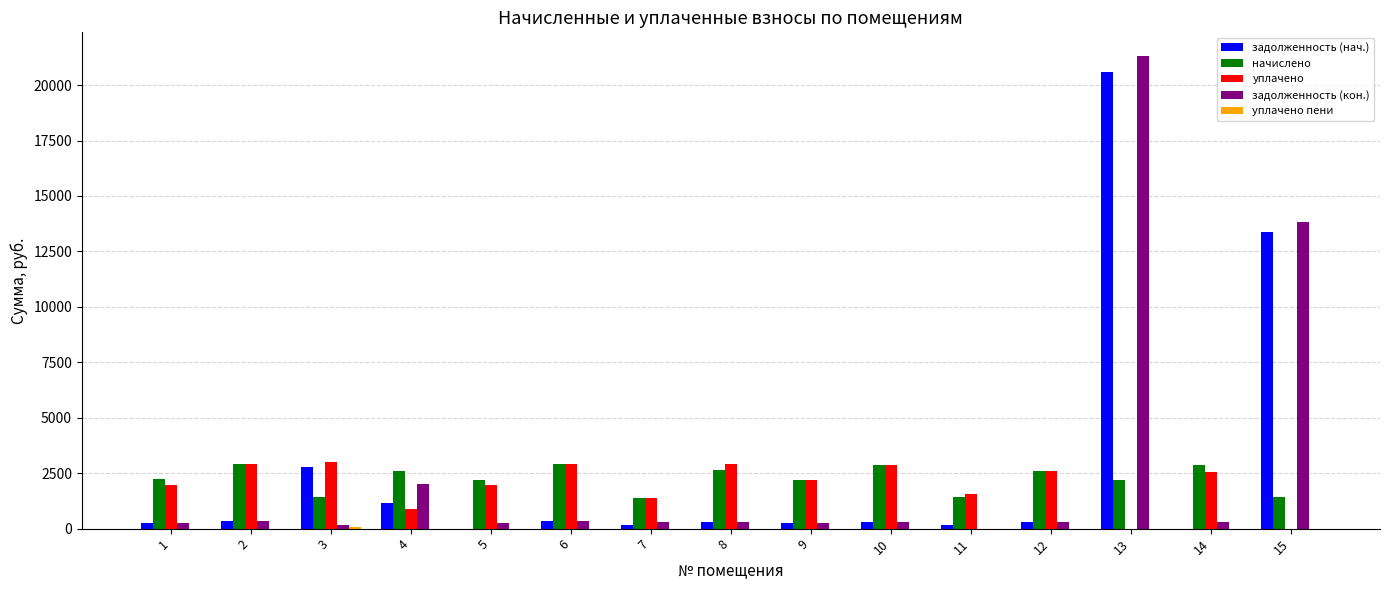

At which category is the sum across all series the highest?

13